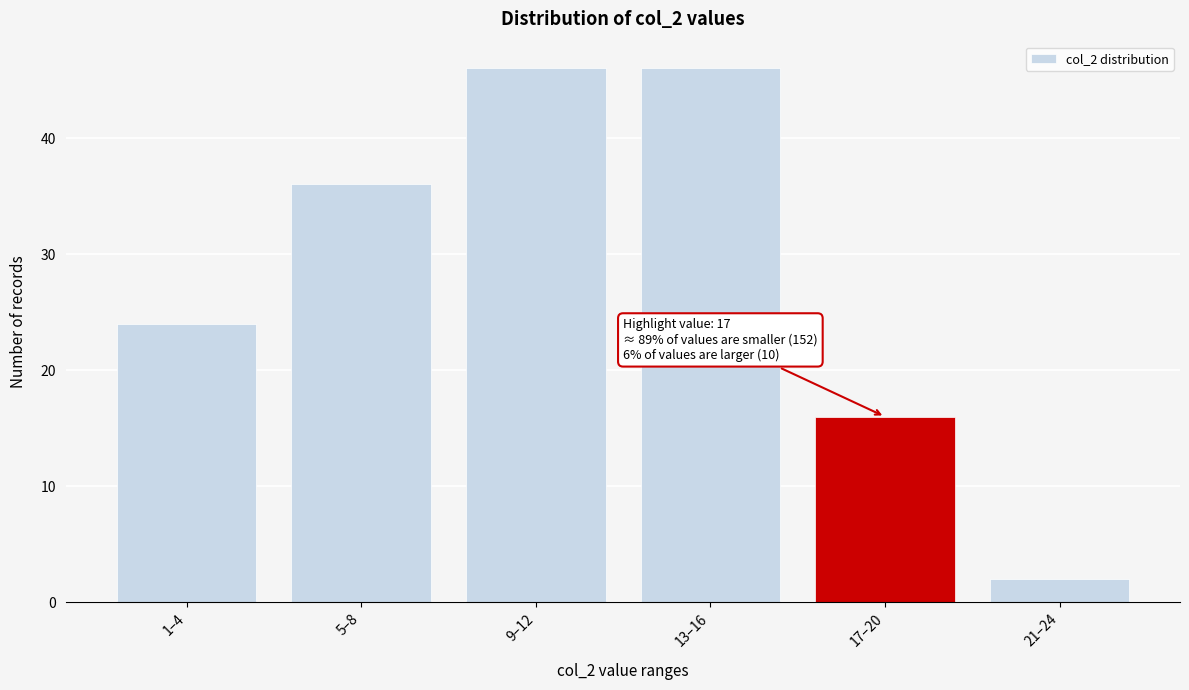

Reading left to right, extract all data points from this chart.

24	36	46	46	16	2